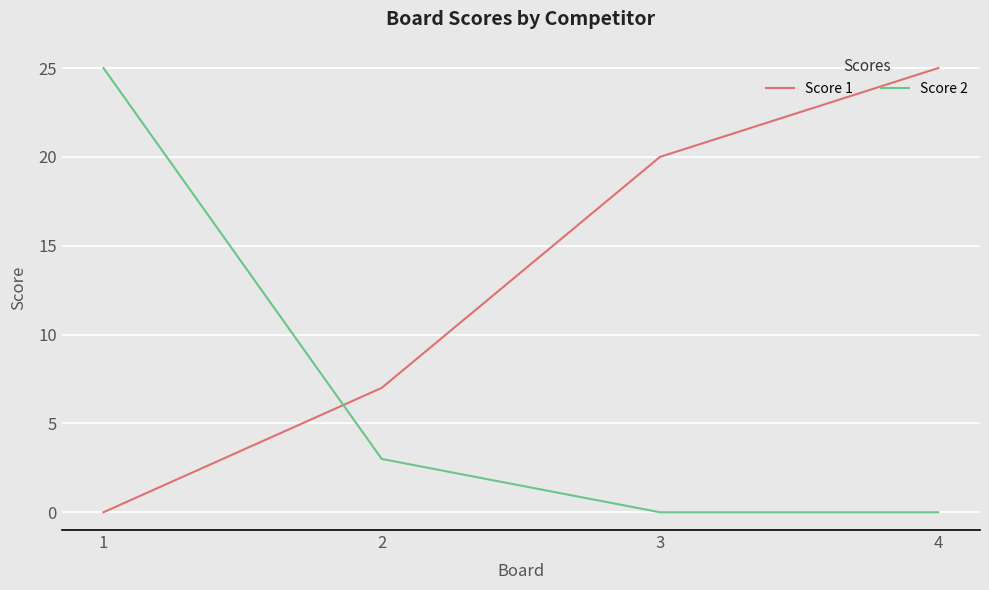

After their last crossing, which series has the higher values: Score 1 or Score 2?

Score 1